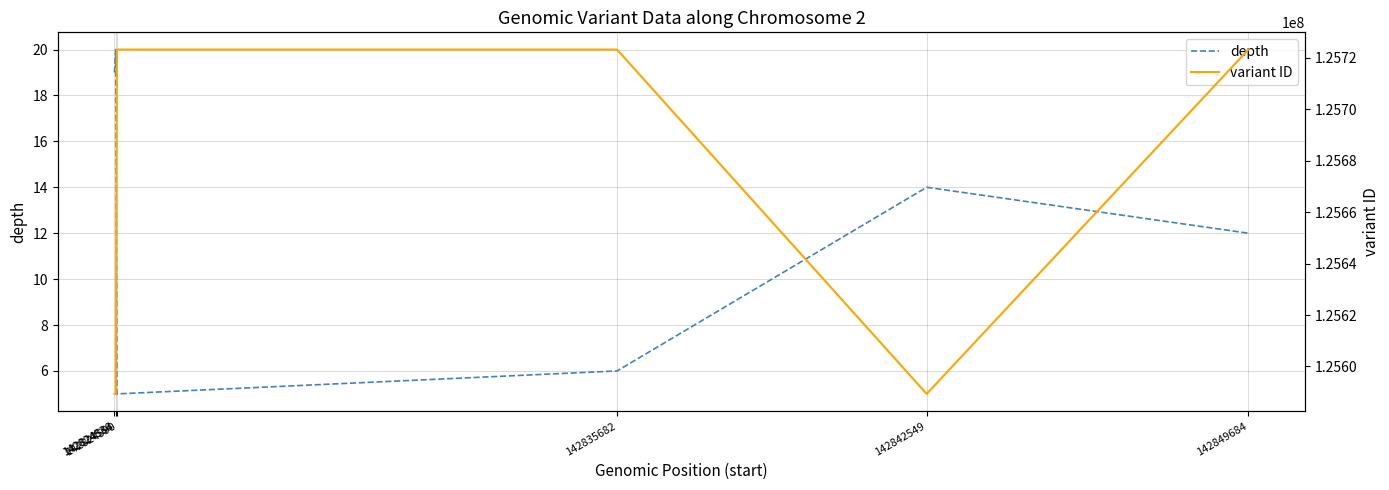

List the series in order of their overall mean, highest first.

variant ID, depth